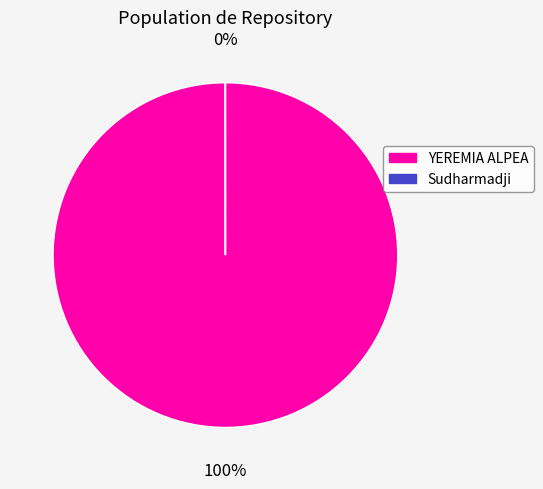

What percentage is the YEREMIA ALPEA slice, to the nearest percent?

100%